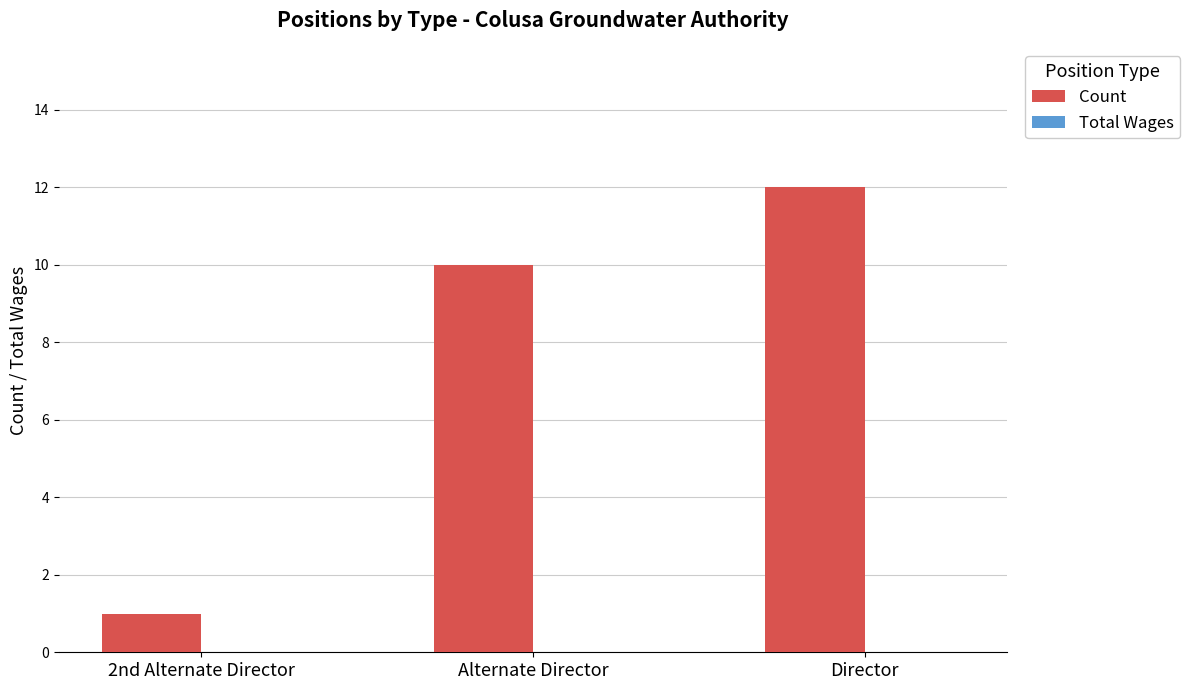

Rank the categories by value from lowest to highest.

2nd Alternate Director, Alternate Director, Director